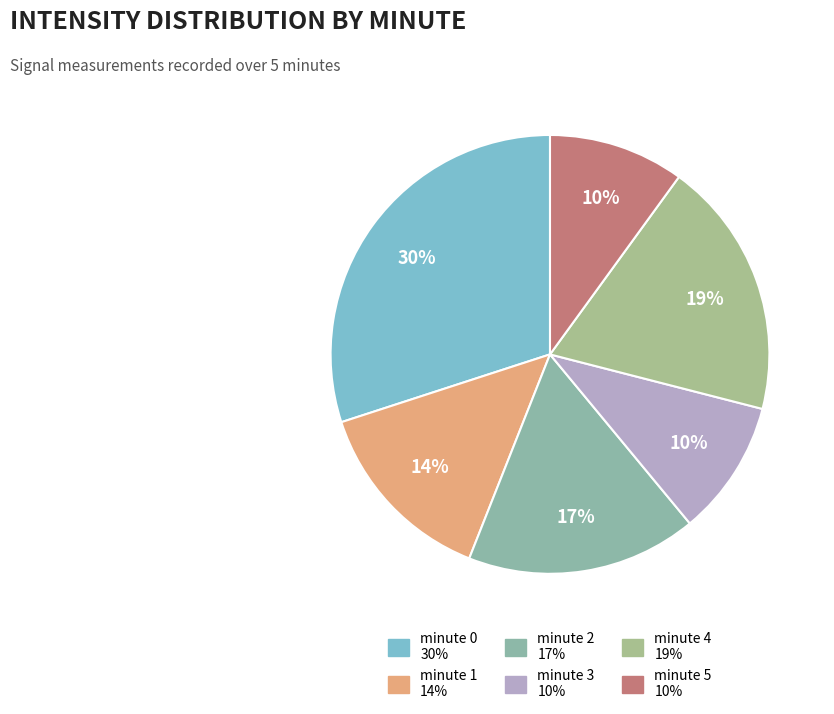

What is the ratio of the value at minute 1 to the value at minute 3?

1.4